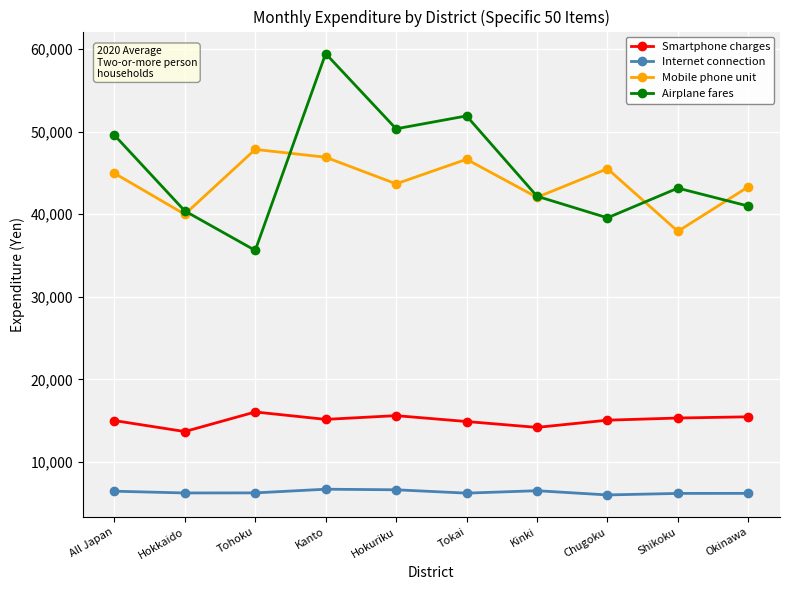

At Tokai, list the series in order from smallest to largest.

Internet connection, Smartphone charges, Mobile phone unit, Airplane fares